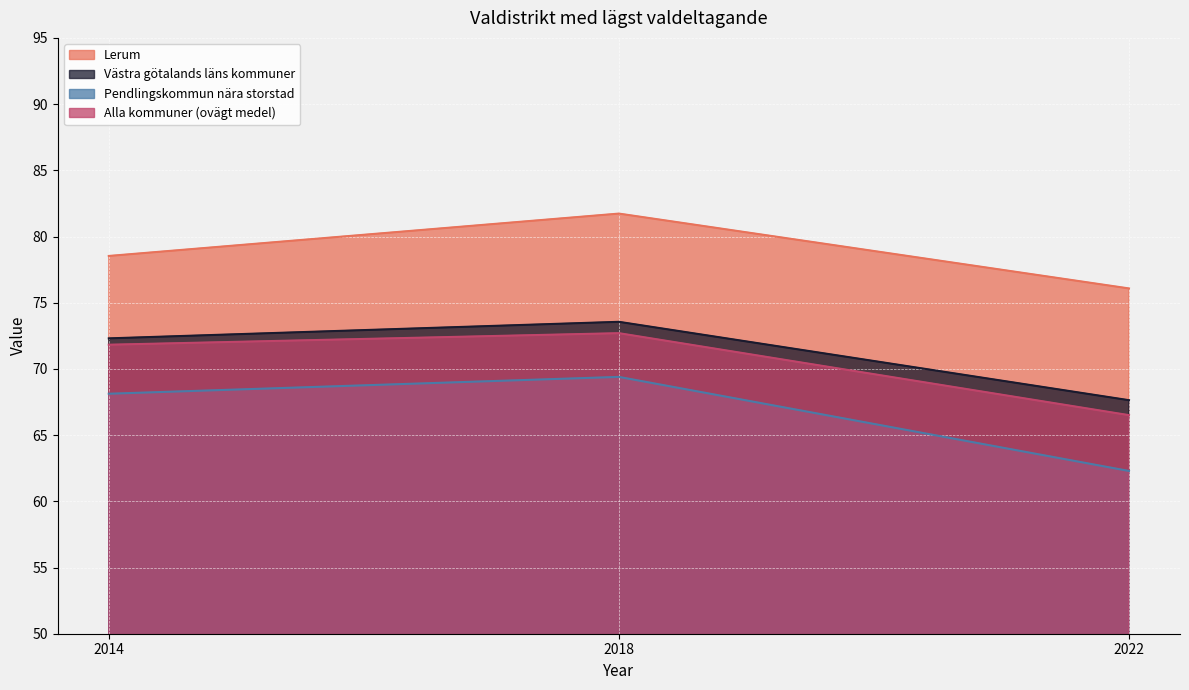

What are all the series names shown in the legend?

Lerum, Västra götalands läns kommuner, Pendlingskommun nära storstad, Alla kommuner (ovägt medel)